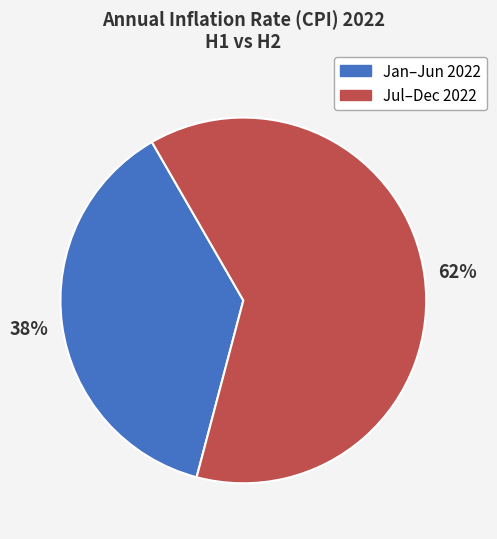

To the nearest percent, what is the average slice percentage?

50%